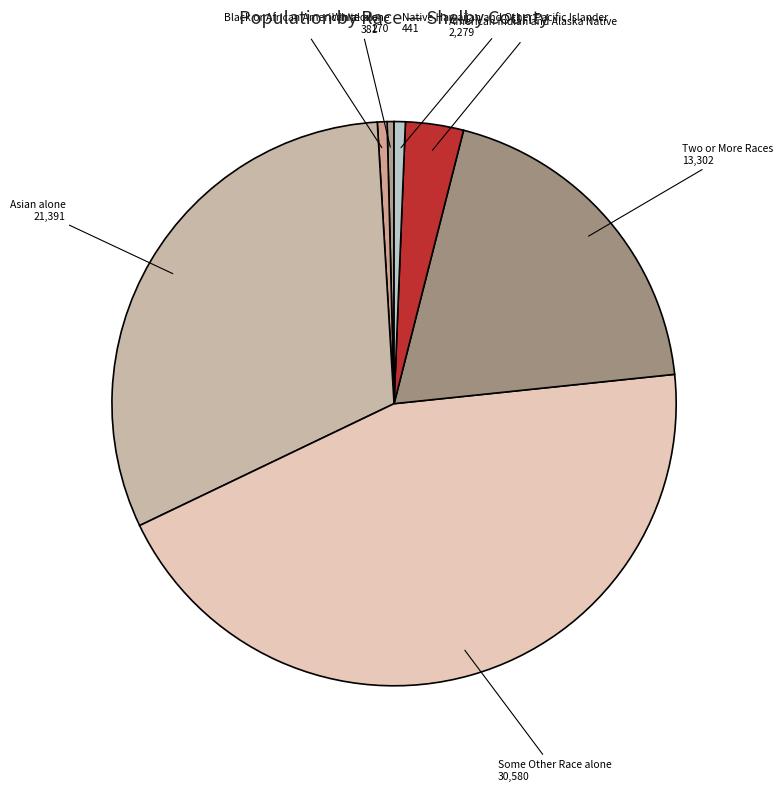

Approximately how many times larger is the value at Asian alone compared to American Indian and Alaska Native?

9.4